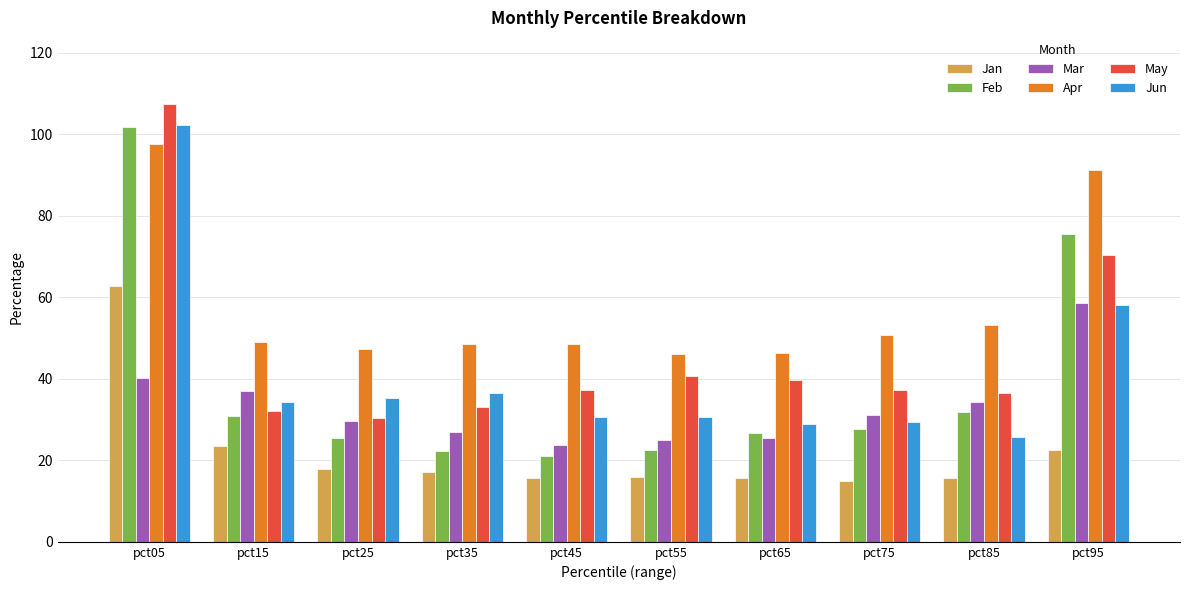

What are all the series names shown in the legend?

Jan, Feb, Mar, Apr, May, Jun